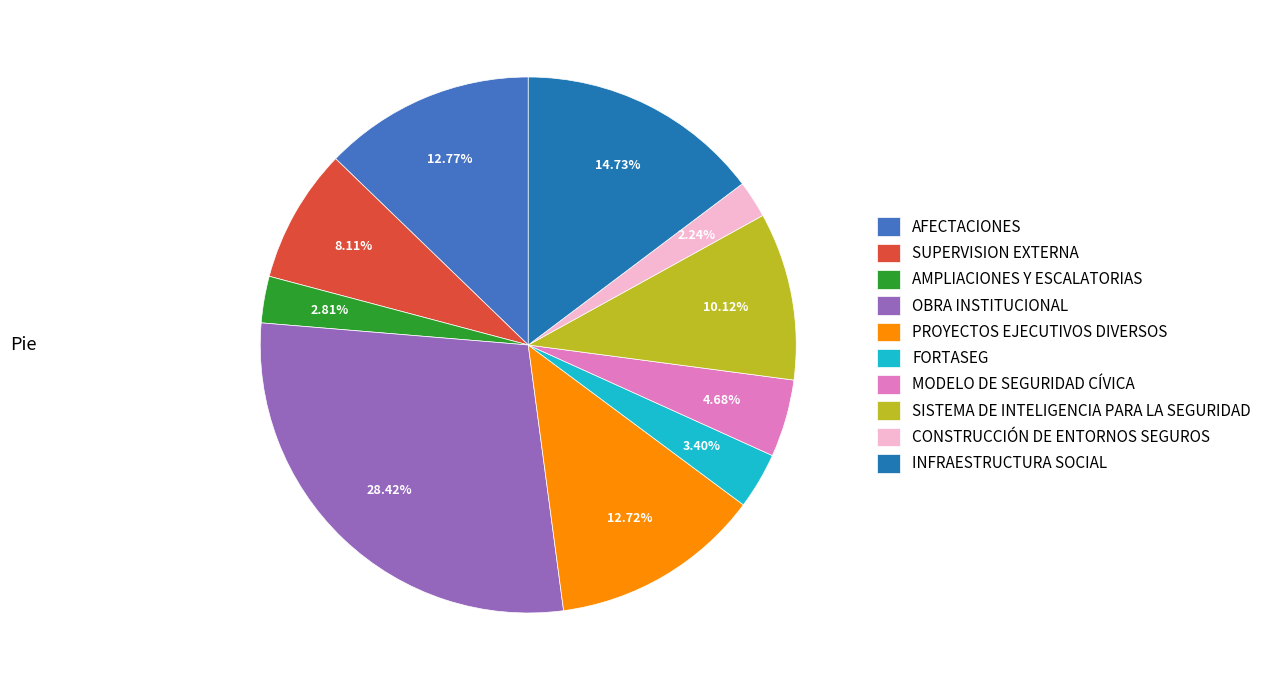

Which category has the smallest portion of the pie?

CONSTRUCCIÓN DE ENTORNOS SEGUROS